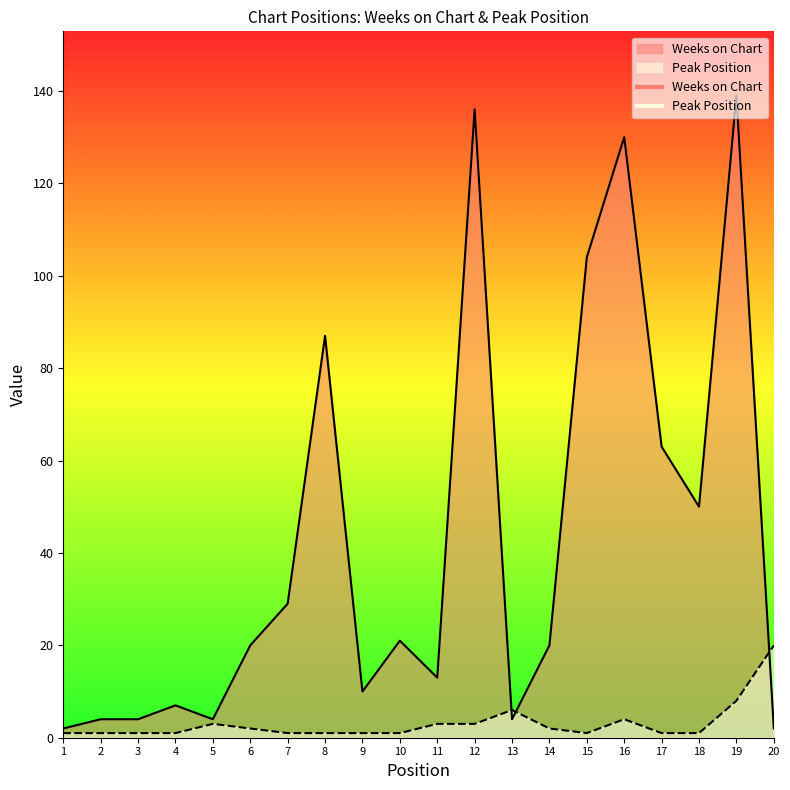

Which series has the largest total across all categories?

Weeks on Chart